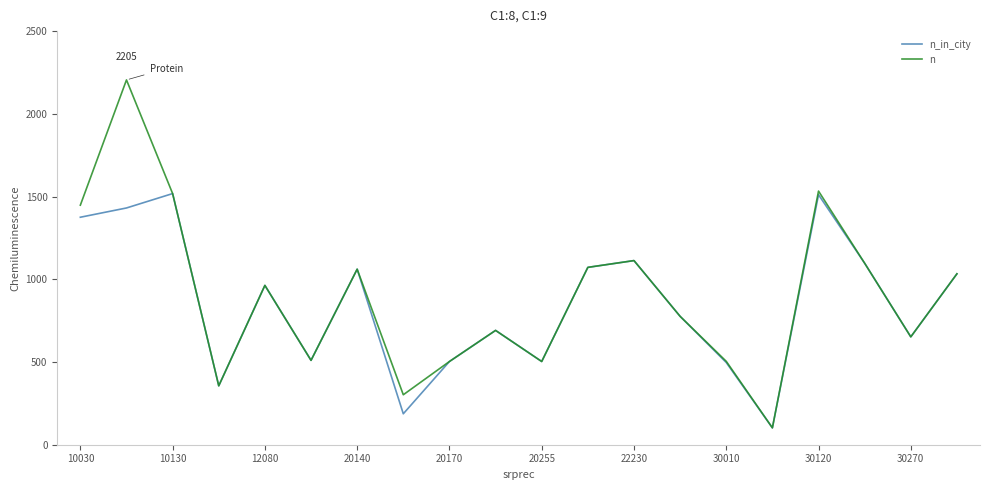

What is the sum of all n_in_city values?

16951